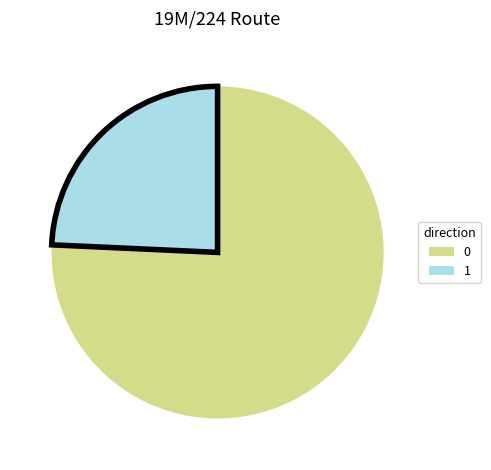

Is there a majority slice in this chart?

Yes